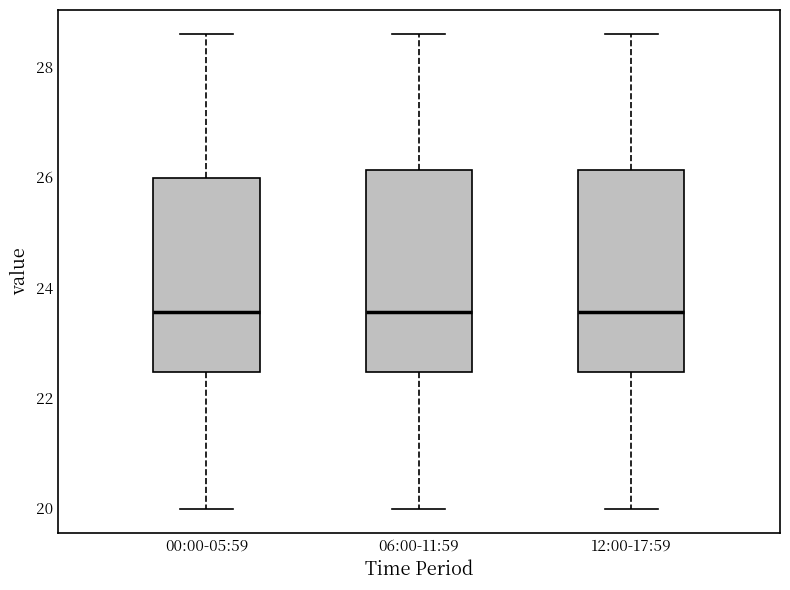

Reading left to right, read every box against the y-axis: the position of its median line, the range the box covers, and the ends of its whiskers. The values are not printed on the chart, so give them approximately, as read against the axis.

00:00-05:59: median 23.6, box 22.4 to 26.0, whiskers 20.0 to 28.6
06:00-11:59: median 23.6, box 22.4 to 26.2, whiskers 20.0 to 28.6
12:00-17:59: median 23.6, box 22.4 to 26.2, whiskers 20.0 to 28.6